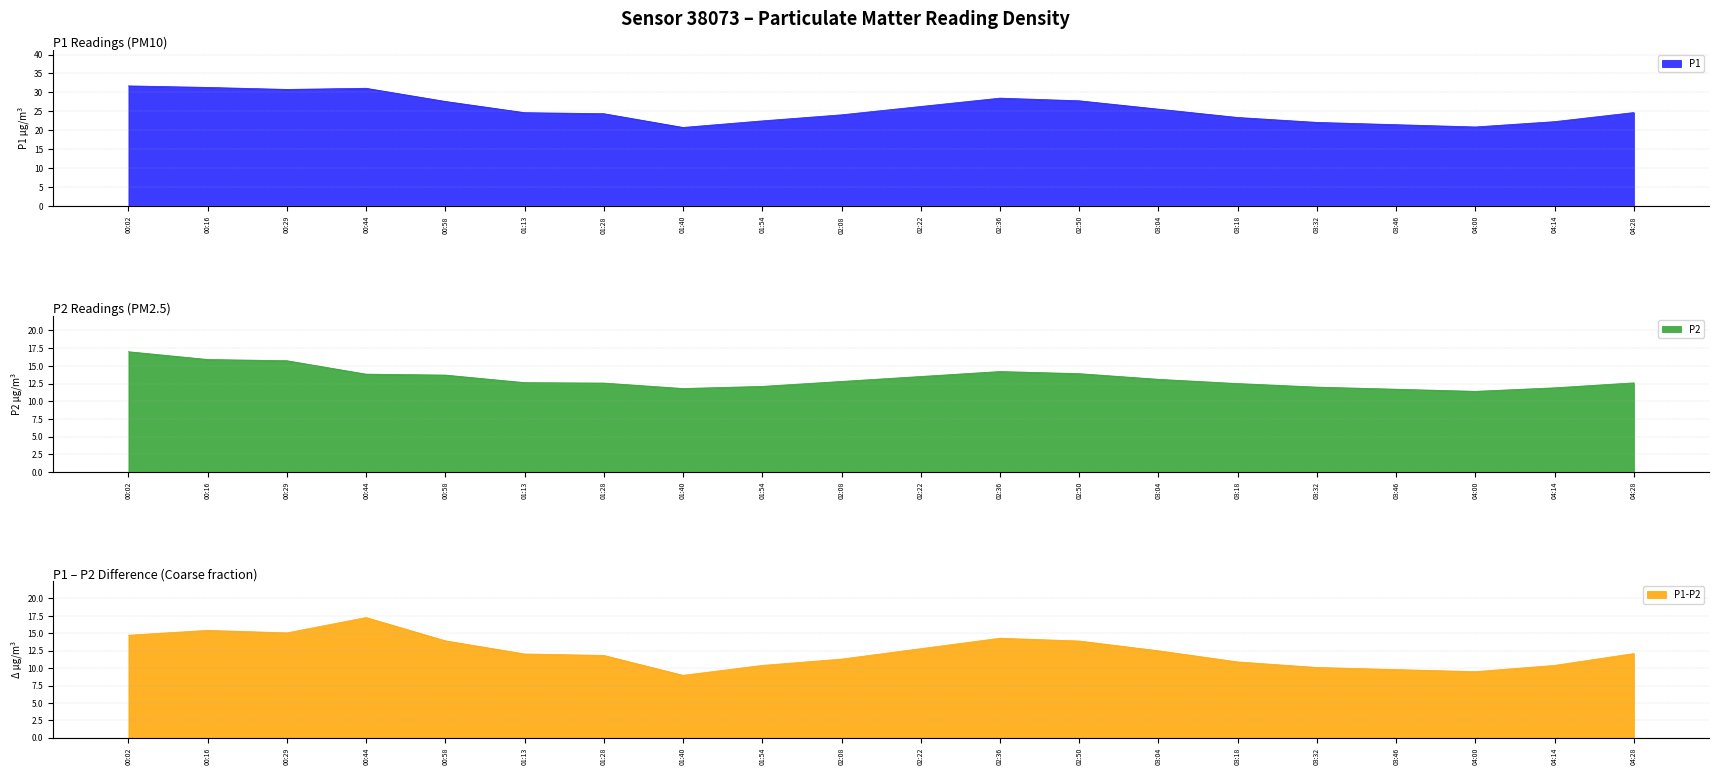

Rank the categories by P1 value from lowest to highest.

01:40, 04:00, 03:46, 03:32, 04:14, 01:54, 03:18, 02:08, 01:28, 01:13, 04:28, 03:04, 02:22, 00:58, 02:50, 02:36, 00:29, 00:44, 00:16, 00:02